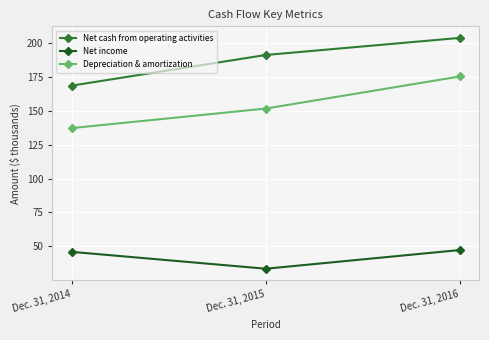

Reading left to right, what are all the values shown in this chart?

Net cash from operating activities: Dec. 31, 2014=168.5	Dec. 31, 2015=191.1	Dec. 31, 2016=203.7
Net income: Dec. 31, 2014=46.0	Dec. 31, 2015=33.6	Dec. 31, 2016=47.3
Depreciation & amortization: Dec. 31, 2014=137.2	Dec. 31, 2015=151.6	Dec. 31, 2016=175.3